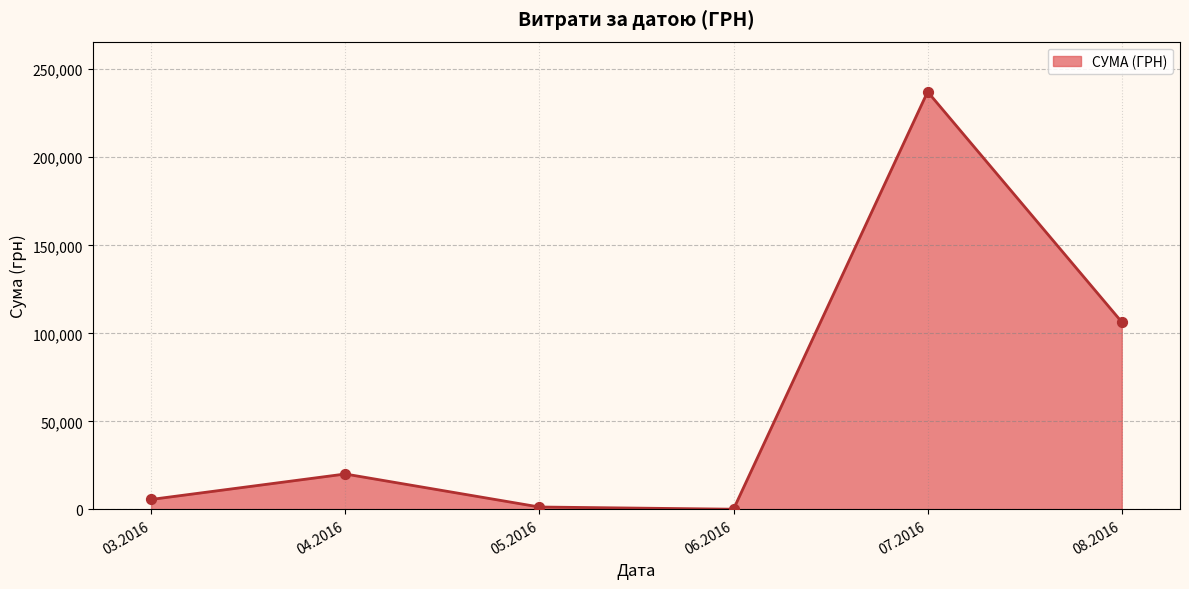

What is the ratio of the value at 07.2016 to the value at 03.2016?

42.0